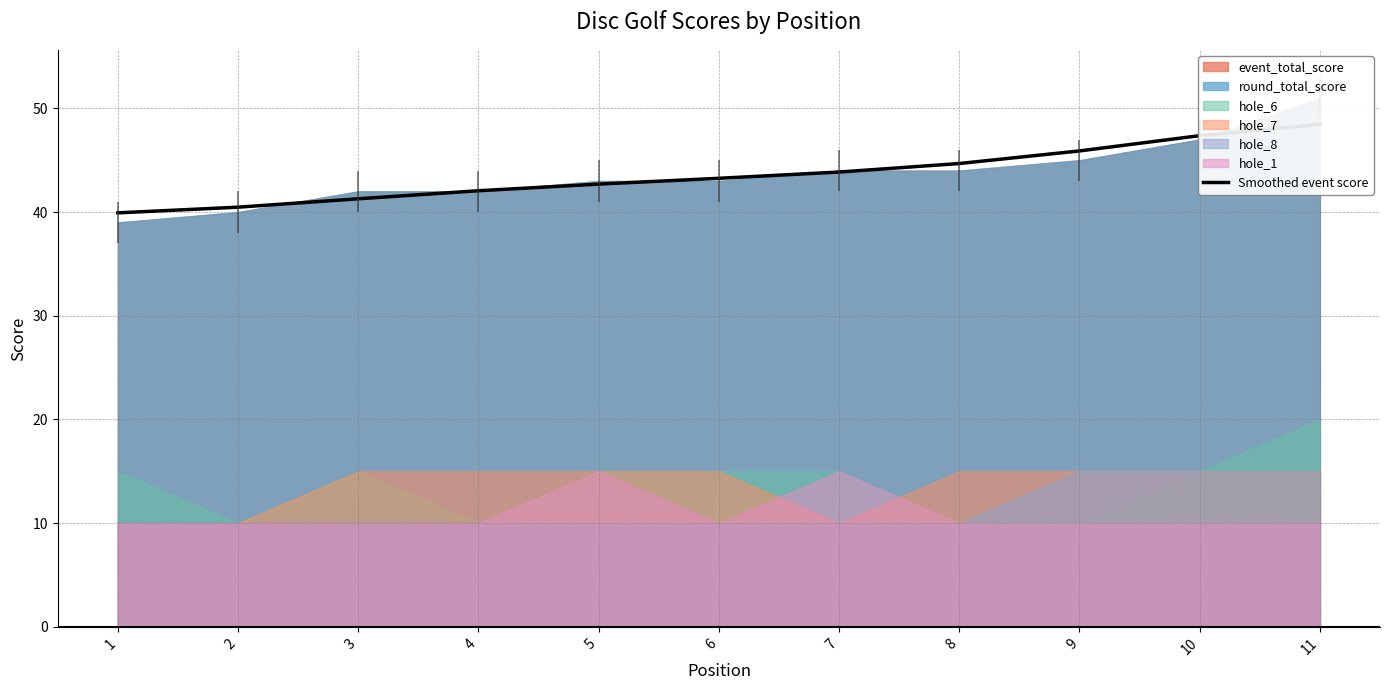

What is the change in value from 6 to 10?

+4.1